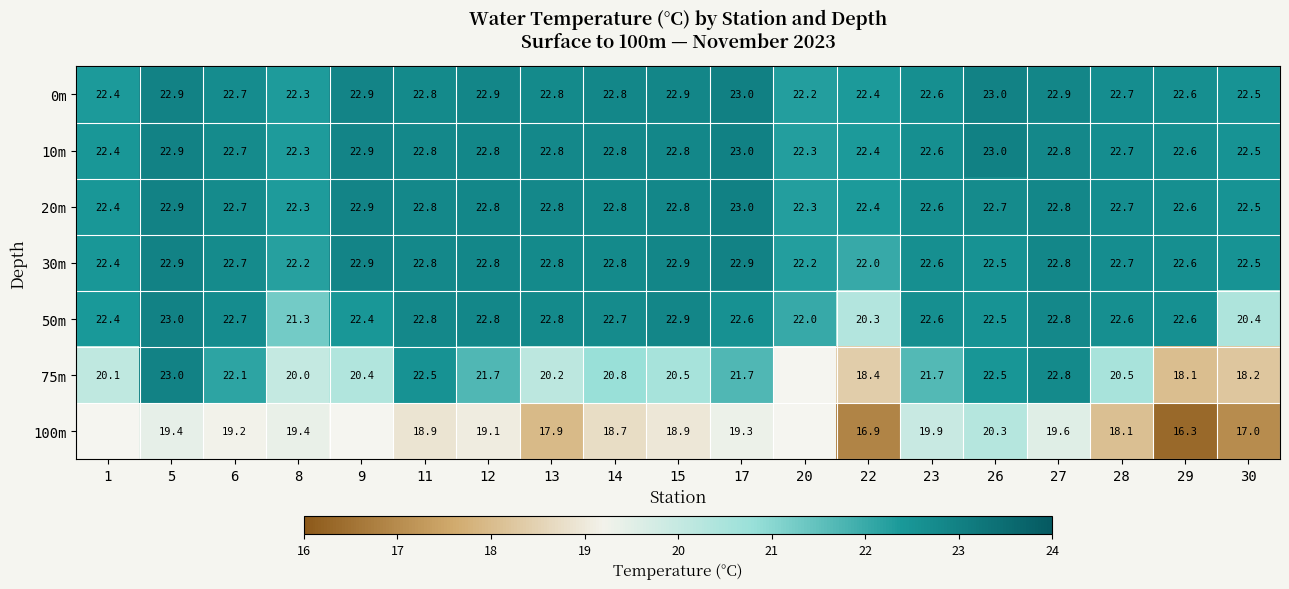

At which label is 30m closest to 22?

22